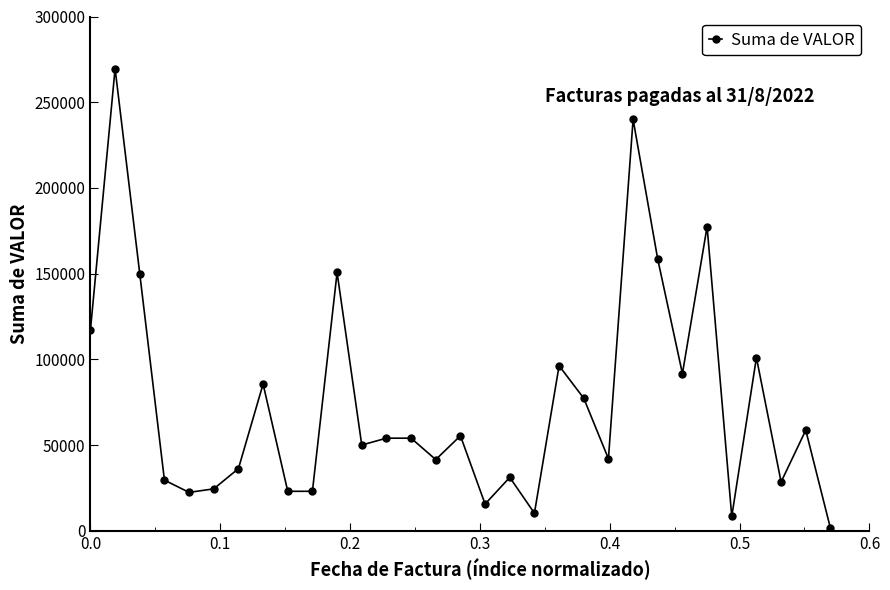

What is the sum of all values?

2324155.8